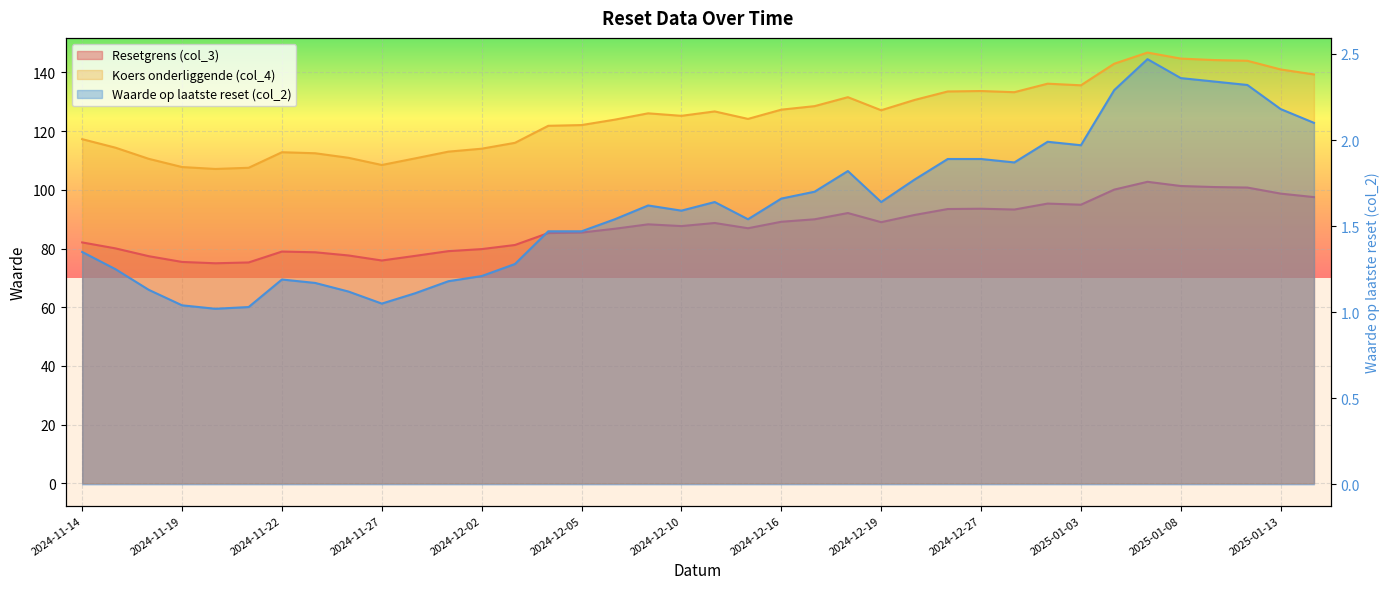

Reading right to left, transcribe all the data shown in this chart.

Resetgrens (col_3): 2025-01-14=97.5	2025-01-13=98.7	2025-01-10=100.8	2025-01-09=100.9	2025-01-08=101.3	2025-01-07=102.7	2025-01-06=100.1	2025-01-03=94.9	2025-01-02=95.3	2024-12-30=93.3	2024-12-27=93.6	2024-12-23=93.5	2024-12-20=91.4	2024-12-19=89.0	2024-12-18=92.1	2024-12-17=90.0	2024-12-16=89.1	2024-12-12=86.9	2024-12-11=88.7	2024-12-10=87.6	2024-12-09=88.2	2024-12-06=86.7	2024-12-05=85.4	2024-12-04=85.3	2024-12-03=81.2	2024-12-02=79.8	2024-11-29=79.1	2024-11-28=77.5	2024-11-27=75.9	2024-11-26=77.6	2024-11-25=78.7	2024-11-22=79.0	2024-11-21=75.2	2024-11-20=75.0	2024-11-19=75.4	2024-11-18=77.4	2024-11-15=80.0	2024-11-14=82.1
Koers onderliggende (col_4): 2025-01-14=139.3	2025-01-13=141.0	2025-01-10=143.9	2025-01-09=144.2	2025-01-08=144.7	2025-01-07=146.8	2025-01-06=142.9	2025-01-03=135.6	2025-01-02=136.2	2024-12-30=133.2	2024-12-27=133.7	2024-12-23=133.5	2024-12-20=130.6	2024-12-19=127.1	2024-12-18=131.6	2024-12-17=128.5	2024-12-16=127.3	2024-12-12=124.2	2024-12-11=126.7	2024-12-10=125.2	2024-12-09=126.0	2024-12-06=123.9	2024-12-05=122.0	2024-12-04=121.8	2024-12-03=116.0	2024-12-02=114.0	2024-11-29=113.0	2024-11-28=110.7	2024-11-27=108.5	2024-11-26=110.9	2024-11-25=112.5	2024-11-22=112.8	2024-11-21=107.5	2024-11-20=107.1	2024-11-19=107.8	2024-11-18=110.5	2024-11-15=114.3	2024-11-14=117.2
Waarde op laatste reset (col_2): 2025-01-14=2.1	2025-01-13=2.2	2025-01-10=2.3	2025-01-09=2.3	2025-01-08=2.4	2025-01-07=2.5	2025-01-06=2.3	2025-01-03=2.0	2025-01-02=2.0	2024-12-30=1.9	2024-12-27=1.9	2024-12-23=1.9	2024-12-20=1.8	2024-12-19=1.6	2024-12-18=1.8	2024-12-17=1.7	2024-12-16=1.7	2024-12-12=1.5	2024-12-11=1.6	2024-12-10=1.6	2024-12-09=1.6	2024-12-06=1.5	2024-12-05=1.5	2024-12-04=1.5	2024-12-03=1.3	2024-12-02=1.2	2024-11-29=1.2	2024-11-28=1.1	2024-11-27=1.1	2024-11-26=1.1	2024-11-25=1.2	2024-11-22=1.2	2024-11-21=1.0	2024-11-20=1.0	2024-11-19=1.0	2024-11-18=1.1	2024-11-15=1.2	2024-11-14=1.4